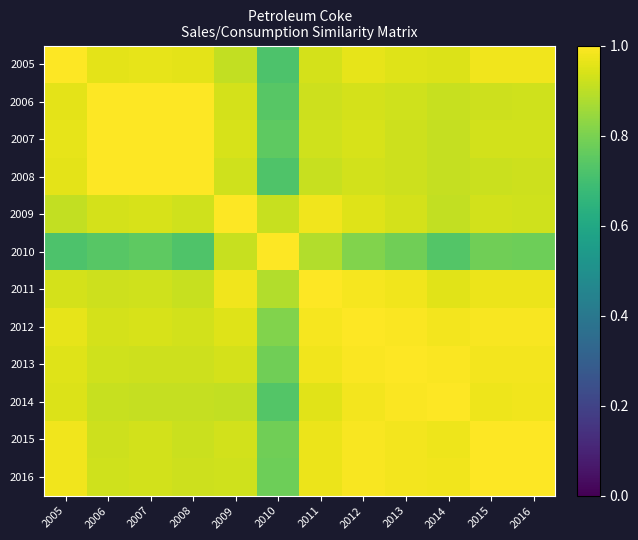

Which series has the largest range (max minus min)?

2010